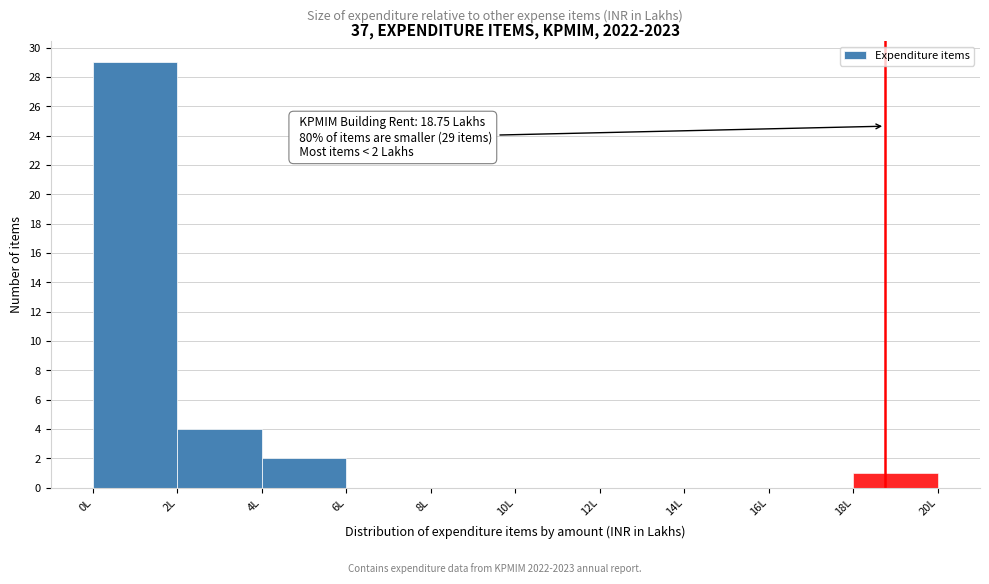

Which range on the x-axis has the tallest bar?

0 to 2